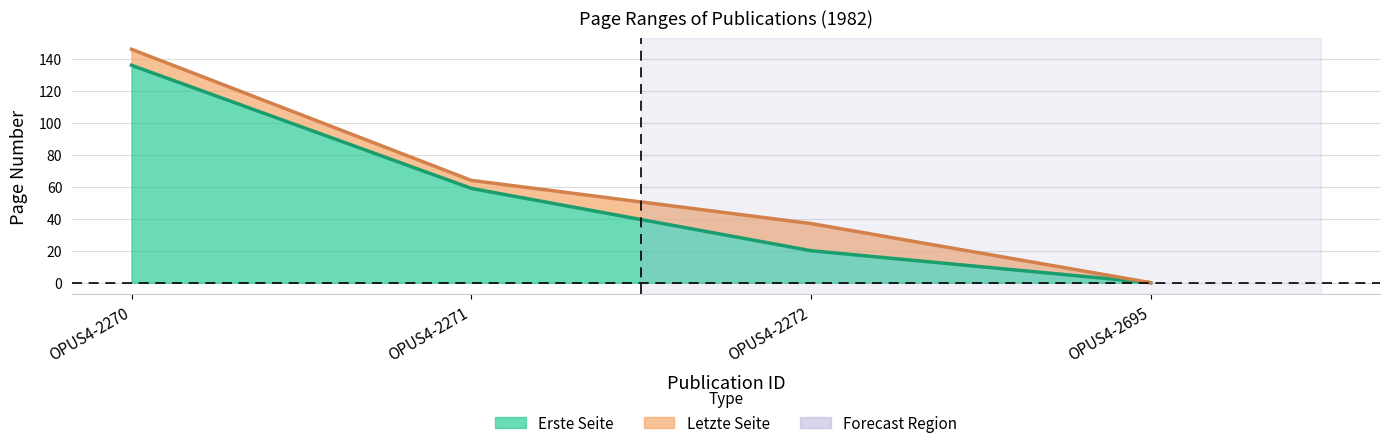

Reading right to left, what are all the values shown in this chart?

Erste Seite: 0	20	59	136
Letzte Seite: 0	37	64	146